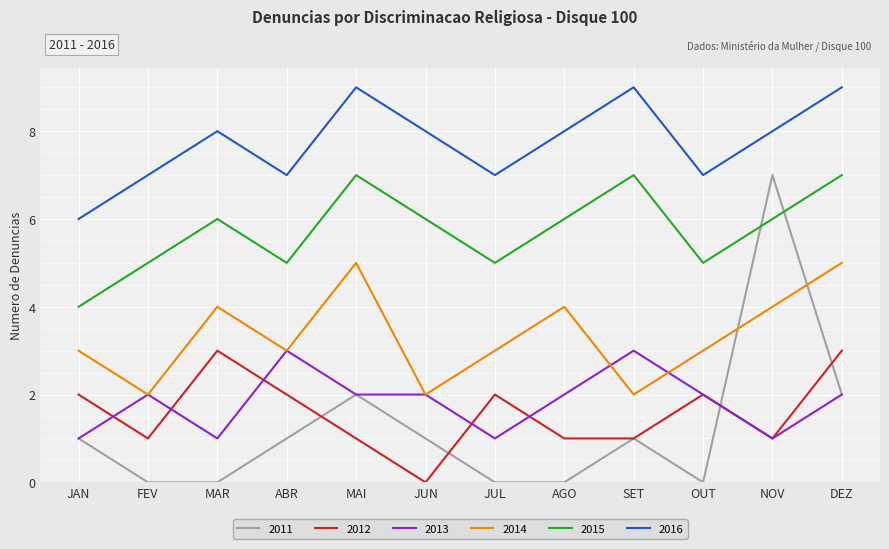

True or false: 2012 has more than 0 points higher than both neighbors.

True